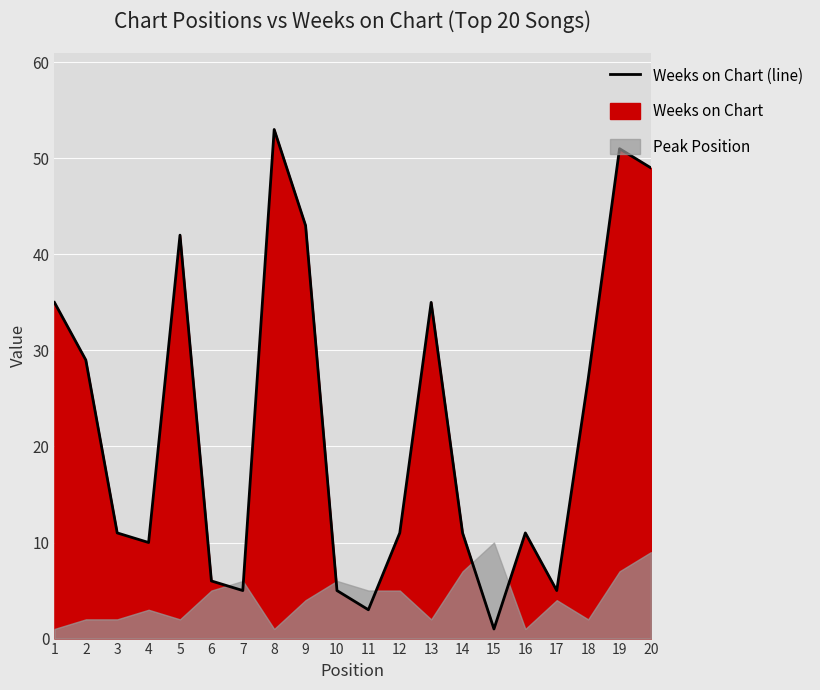

List the labels in order of value, smallest first.

15, 11, 7, 10, 17, 6, 4, 3, 12, 14, 16, 18, 2, 1, 13, 5, 9, 20, 19, 8